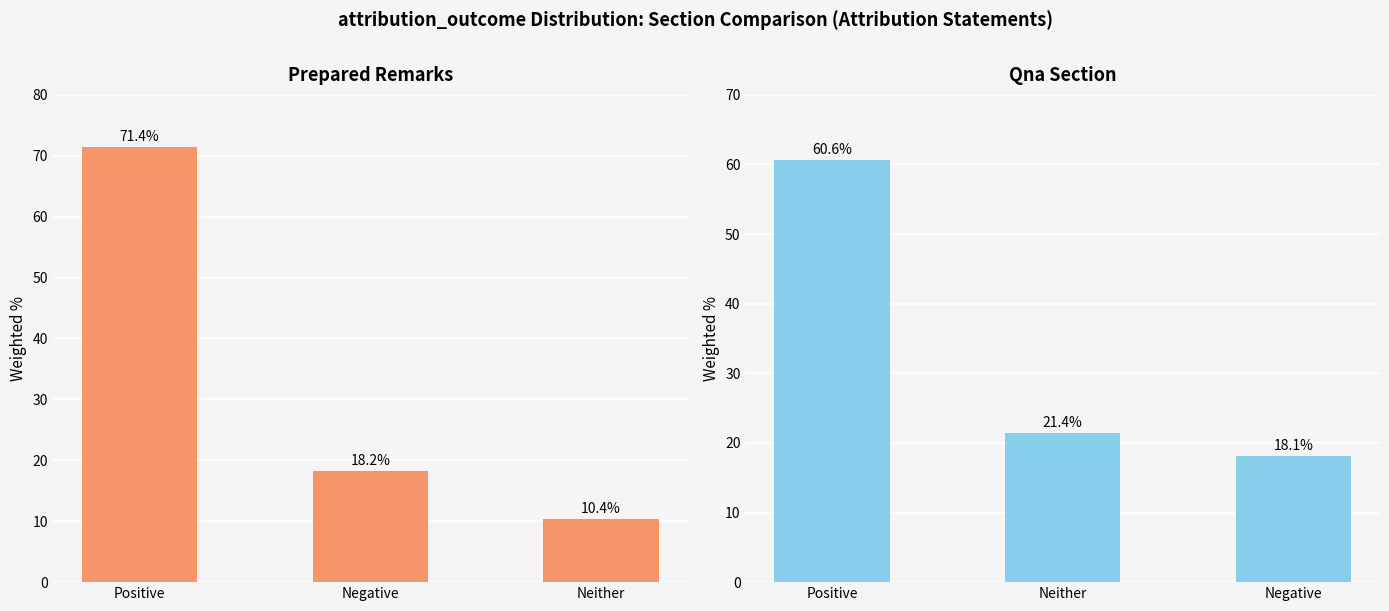

What position from the left is Negative?

2